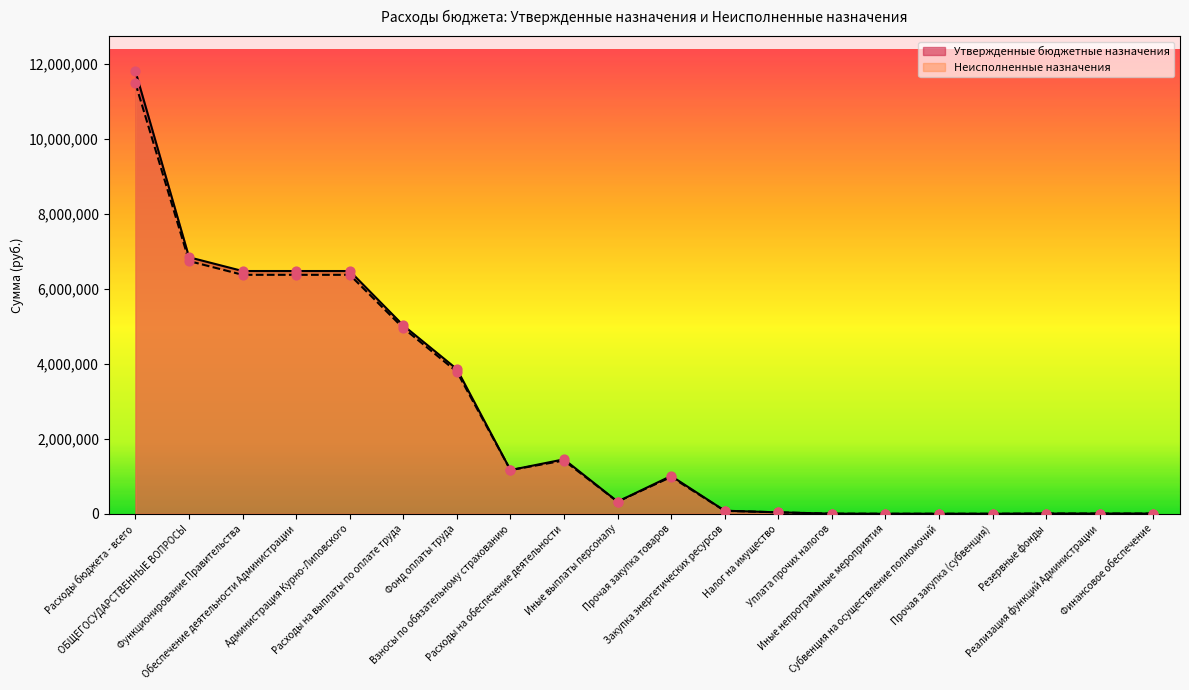

At how many categories does at least one series exceed 8497103?

1